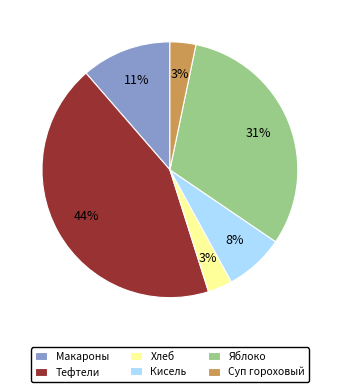

What is the largest slice in the pie chart?

Тефтели